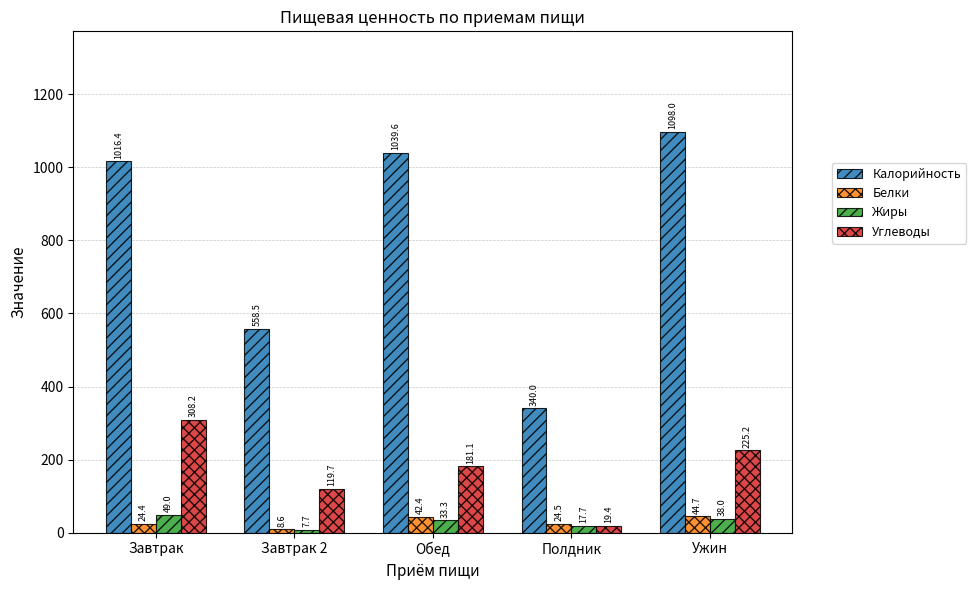

At which label does Углеводы reach its peak?

Завтрак